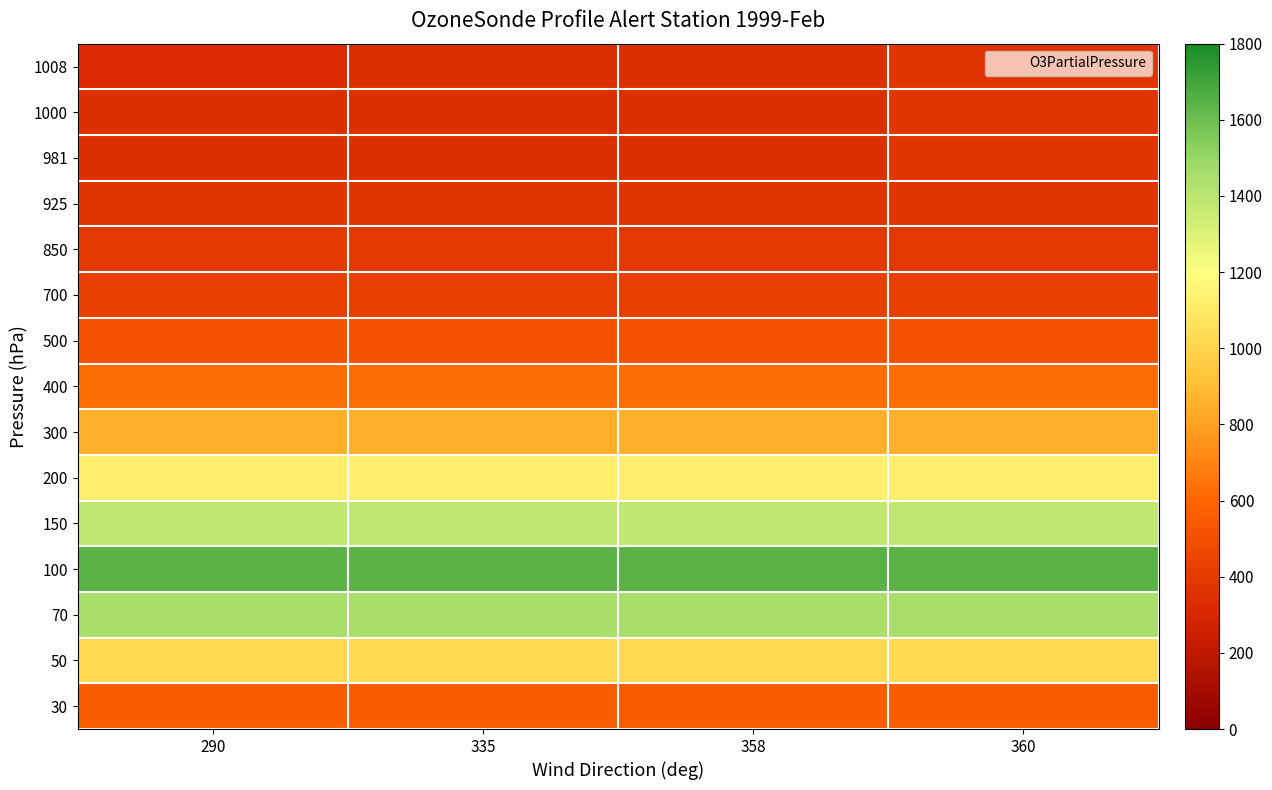

At which category is the sum across all series the highest?

360